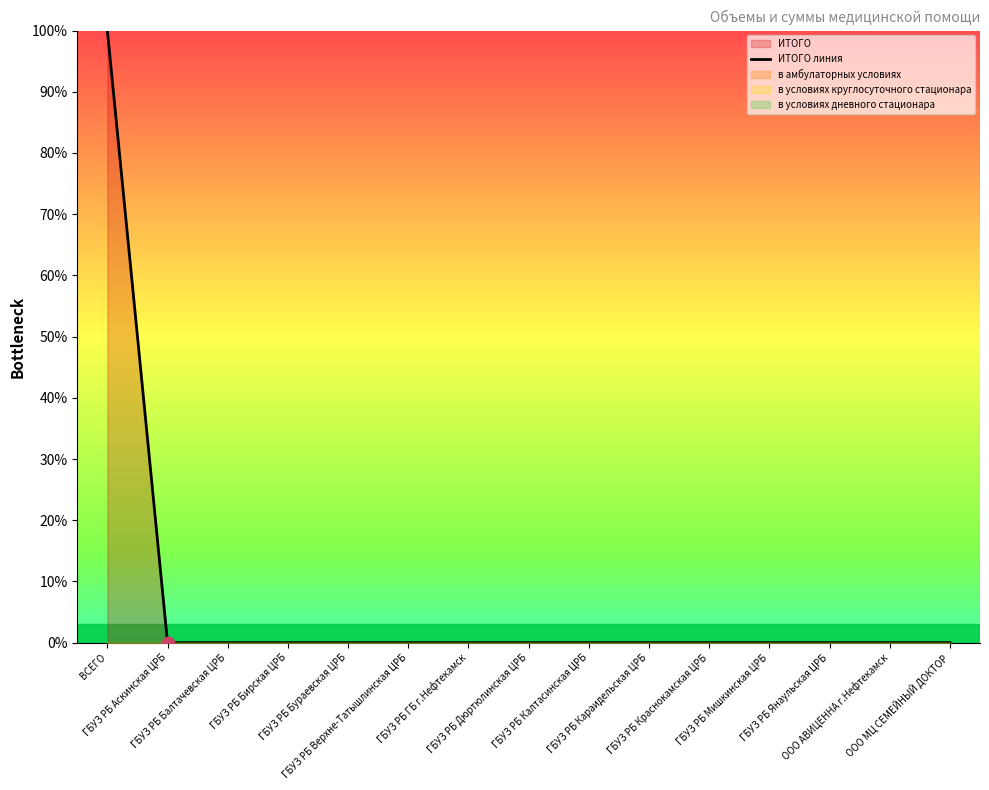

Between ГБУЗ РБ Бураевская ЦРБ and ГБУЗ РБ Янаульская ЦРБ, which is larger?

ГБУЗ РБ Бураевская ЦРБ